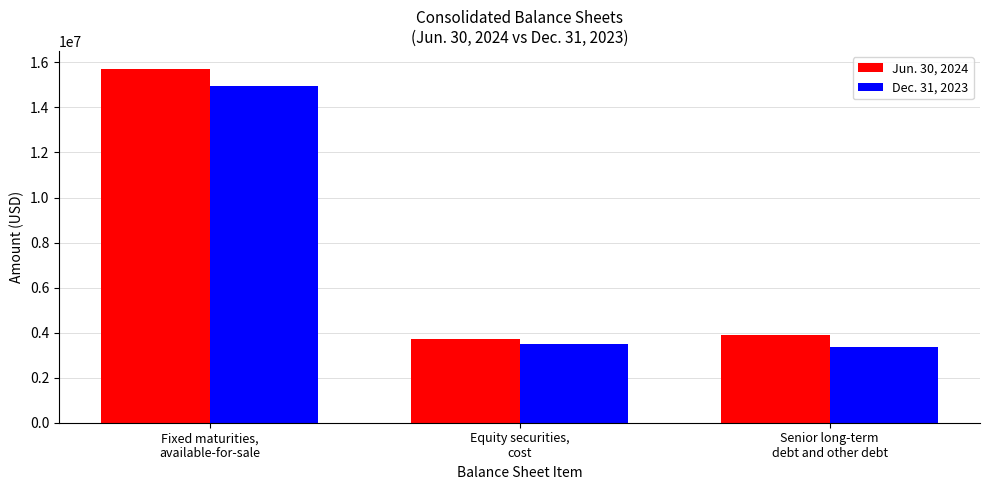

At which label is Dec. 31, 2023 closest to 9142643?

Equity securities,
cost